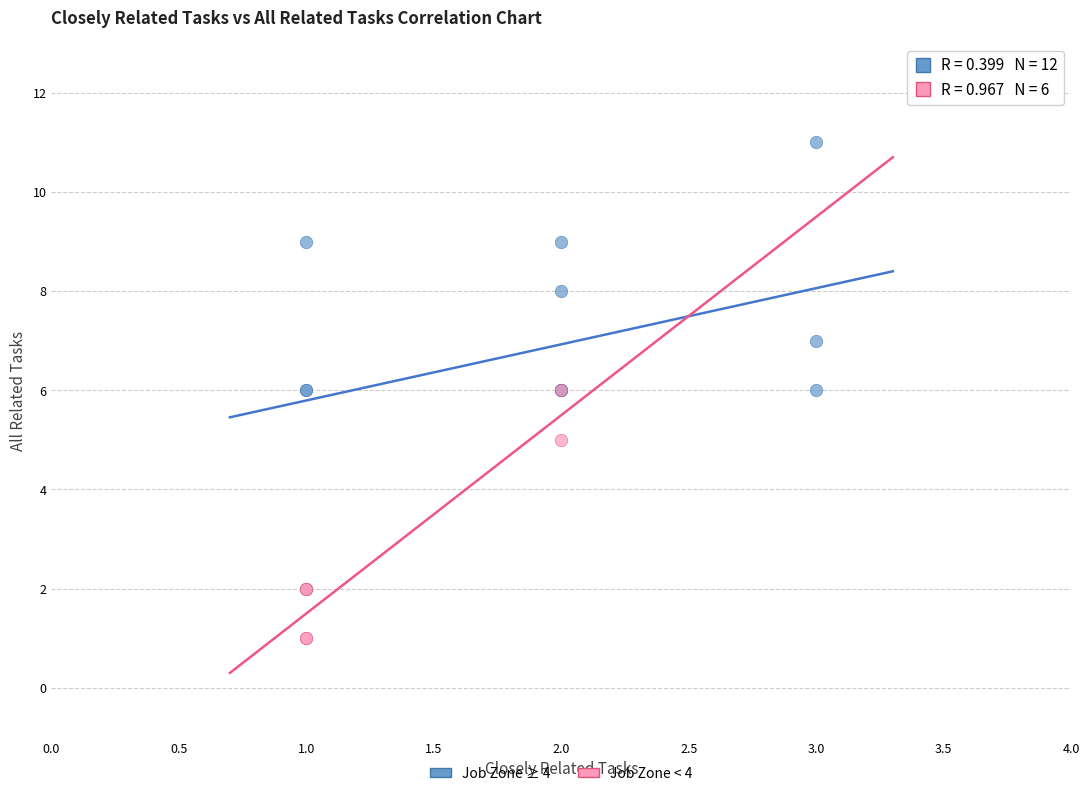

Which series contains the highest Y value?

Job Zone ≥ 4